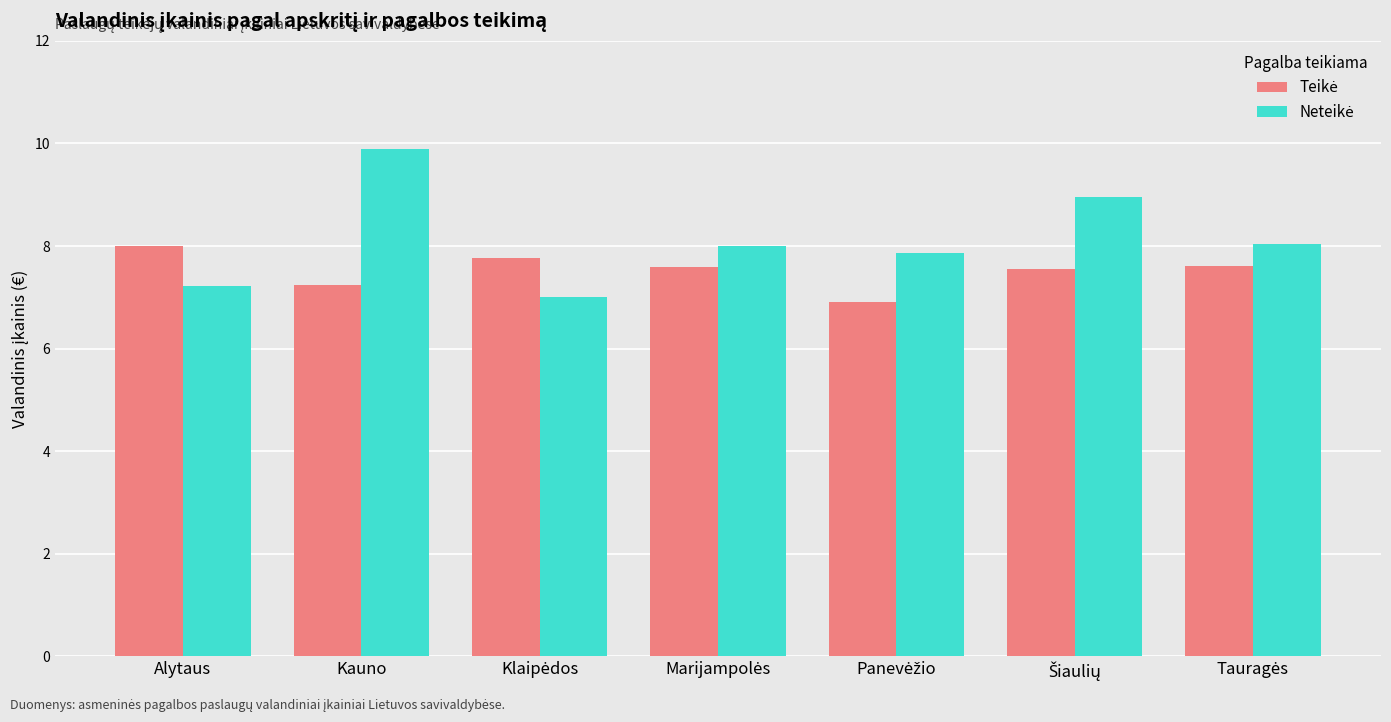

What is the greatest value displayed?

9.9